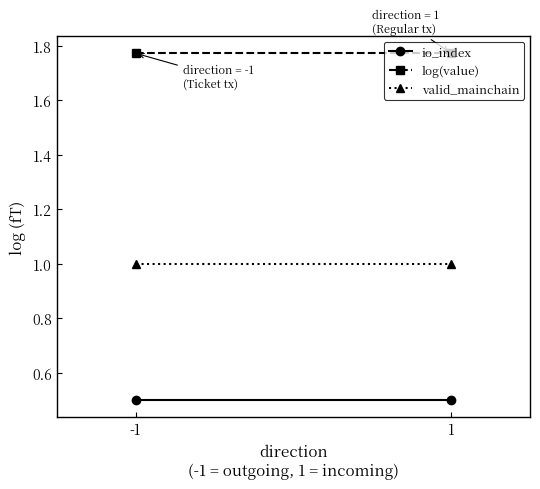

Reading left to right, list all the values displayed in this chart.

io_index: -1=0.5	1=0.5
log(value): -1=1.8	1=1.8
valid_mainchain: -1=1.0	1=1.0